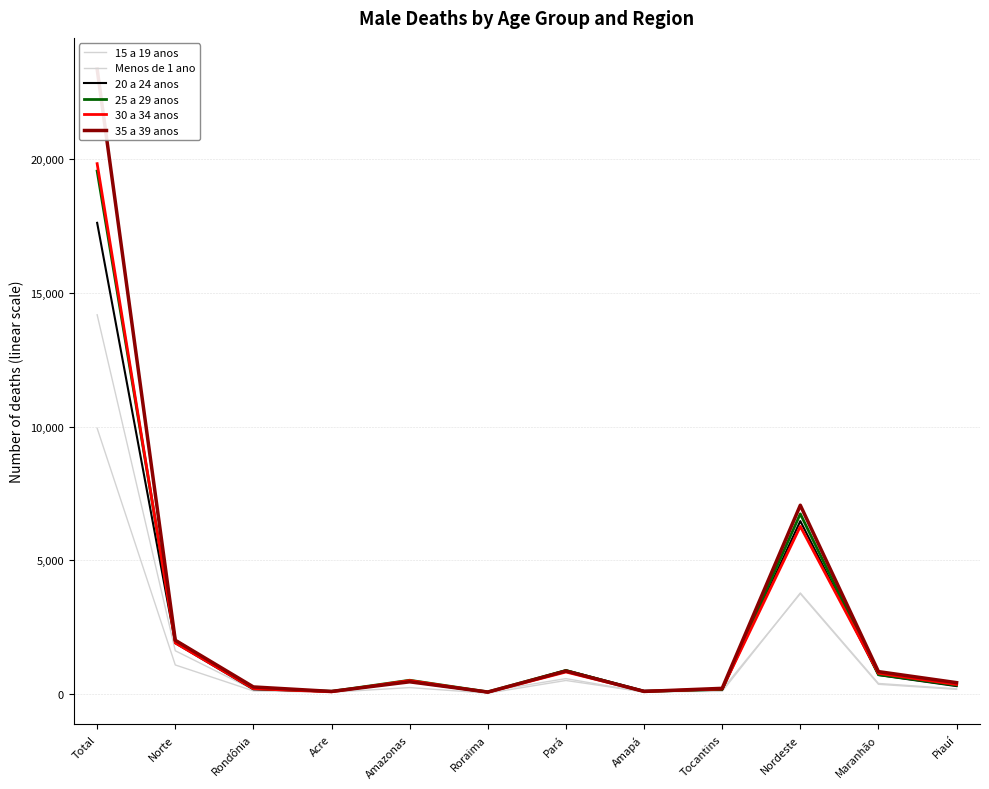

How many categories are shown in the chart?

12